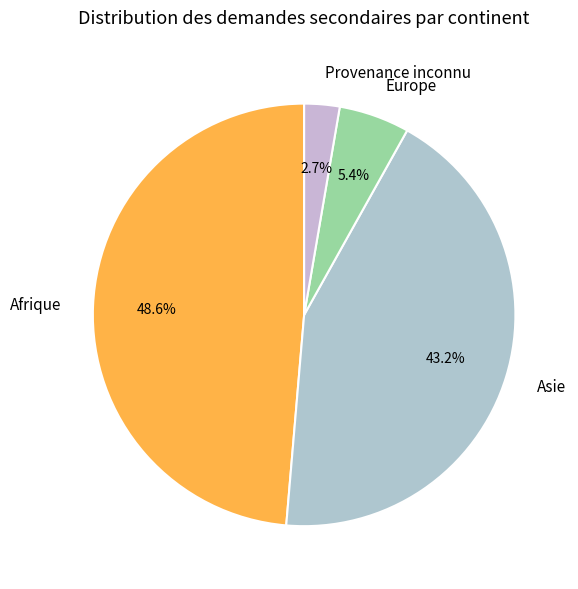

How many slices are in this pie chart?

4